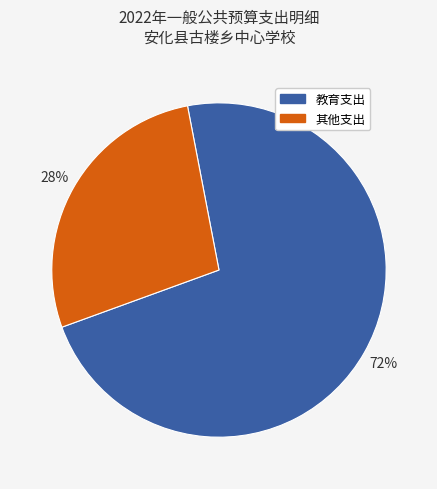

Does any single category account for the majority?

Yes